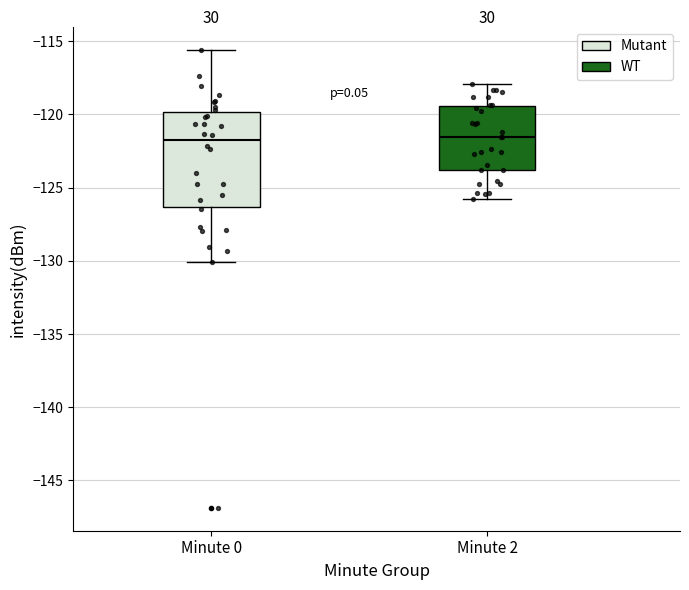

Reading left to right, read every box against the y-axis: the position of its median line, the range the box covers, and the ends of its whiskers. The values are not printed on the chart, so give them approximately, as read against the axis.

Minute 0: median -122.0, box -126.5 to -120.0, whiskers -130.0 to -115.5
Minute 2: median -121.5, box -124.0 to -119.5, whiskers -126.0 to -118.0